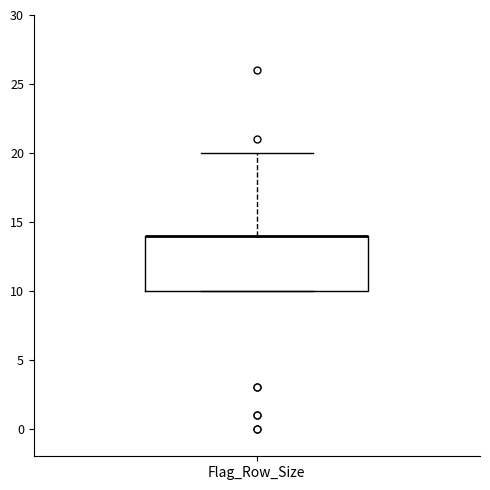

Where is the upper edge of the box for Flag_Row_Size on the y-axis? The values are not printed on the chart, so give them approximately, as read against the axis.

14